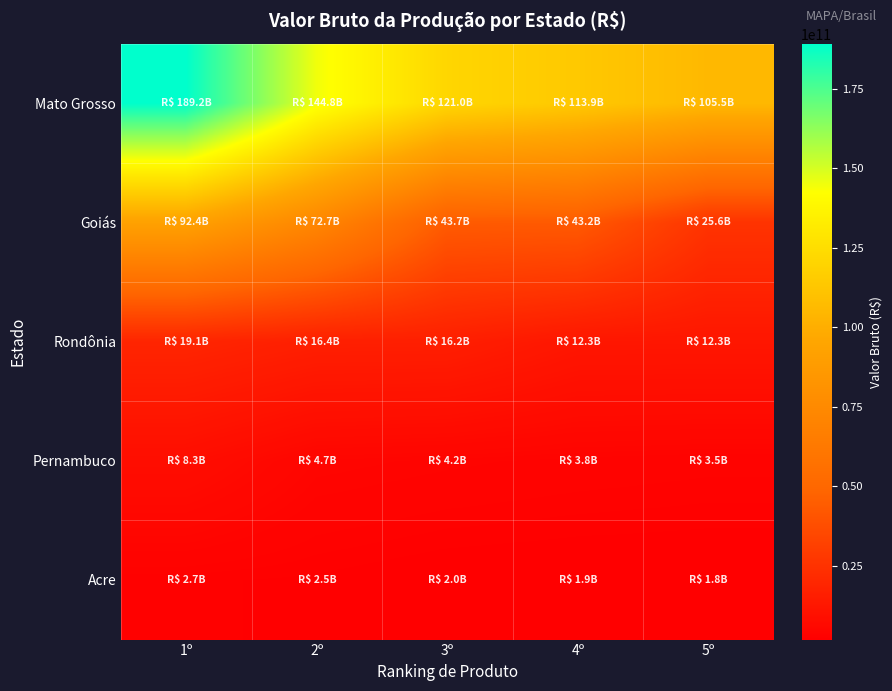

Which series has the largest total across all categories?

Mato Grosso